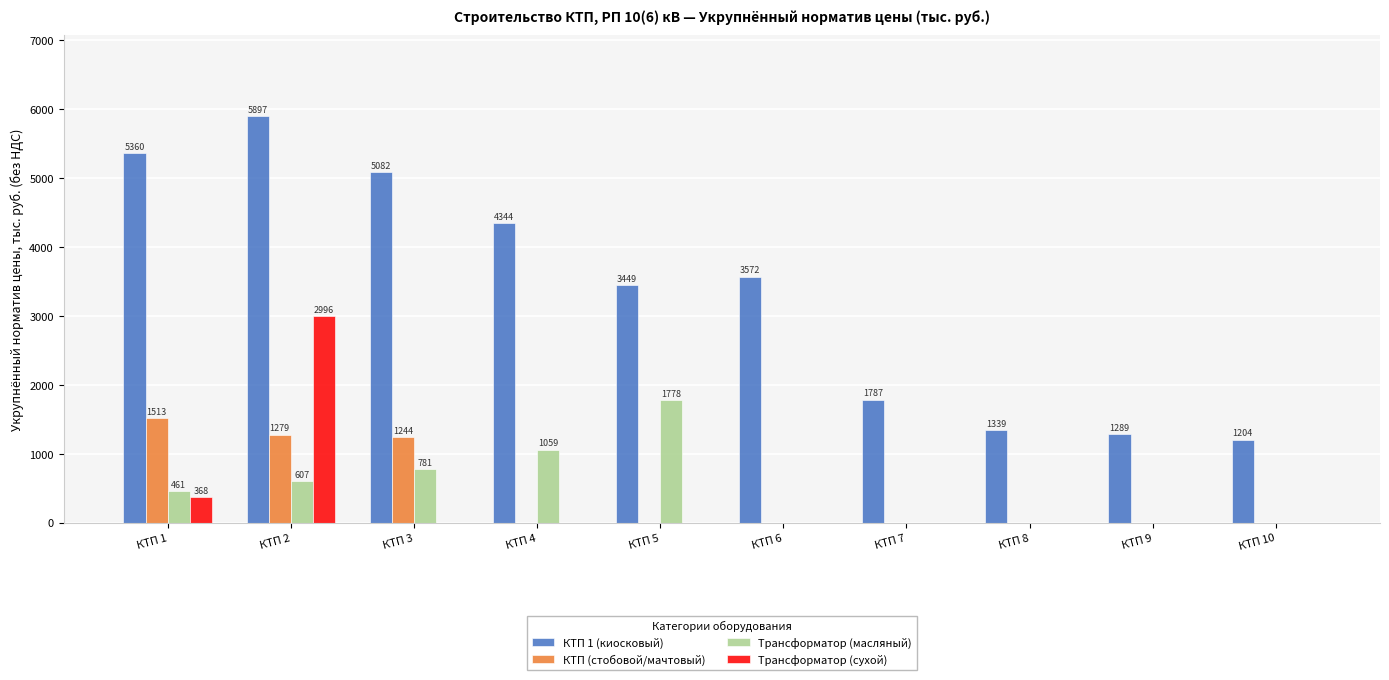

Is the value of КТП (стобовой/мачтовый) at КТП 2 greater than the value of Трансформатор (масляный) at КТП 8?

Yes